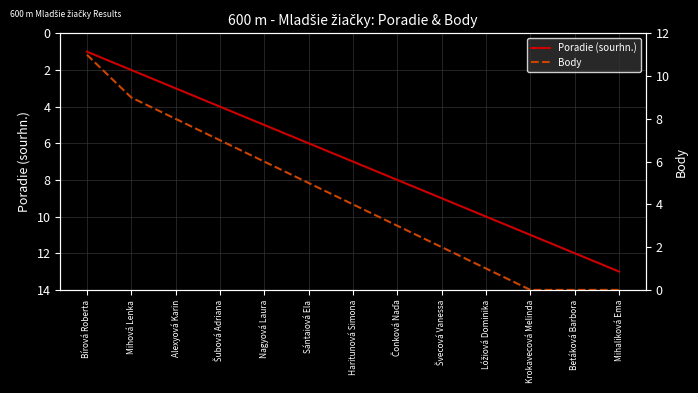

Which series has the widest spread of values?

Poradie (sourhn.)